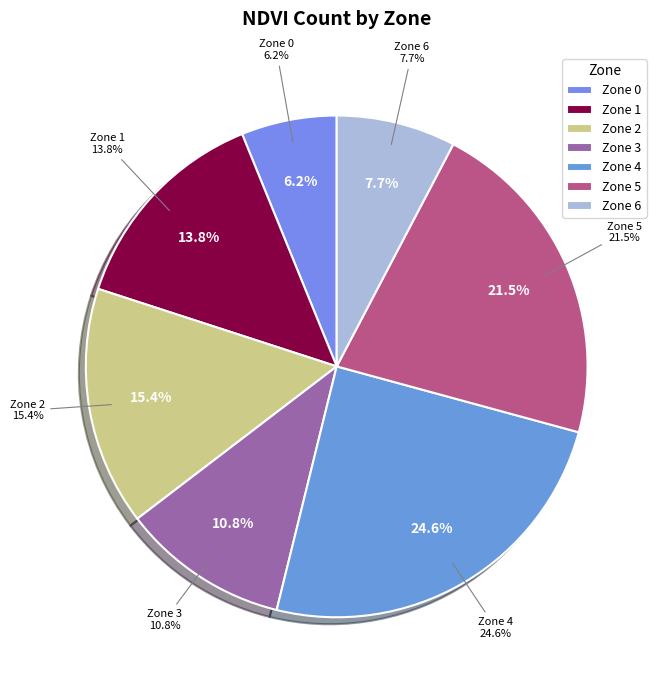

To the nearest percent, what is the difference between the largest and smallest slice percentages?

18%